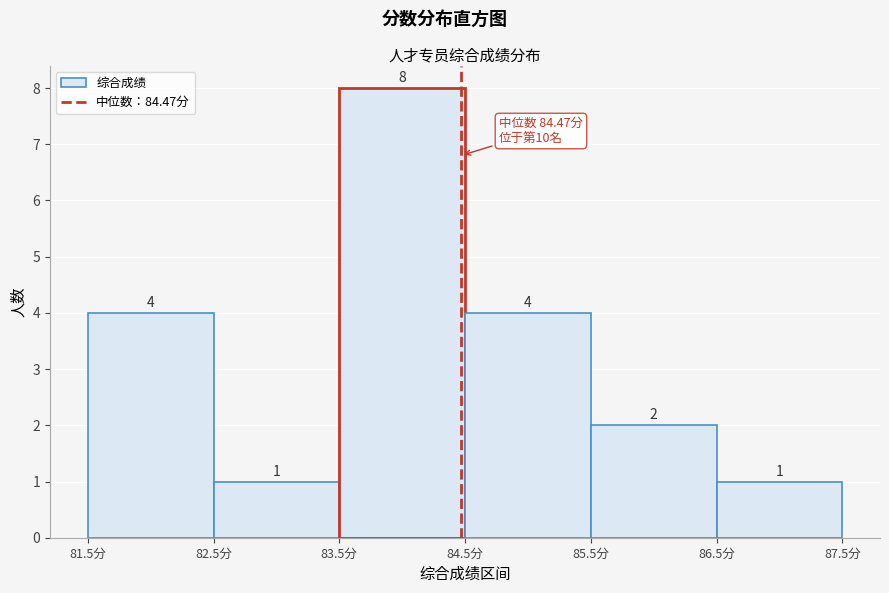

Reading left to right, list every bar in this chart as the range it spans on the x-axis followed by its height.

81.5 to 82.5: 4
82.5 to 83.5: 1
83.5 to 84.5: 8
84.5 to 85.5: 4
85.5 to 86.5: 2
86.5 to 87.5: 1